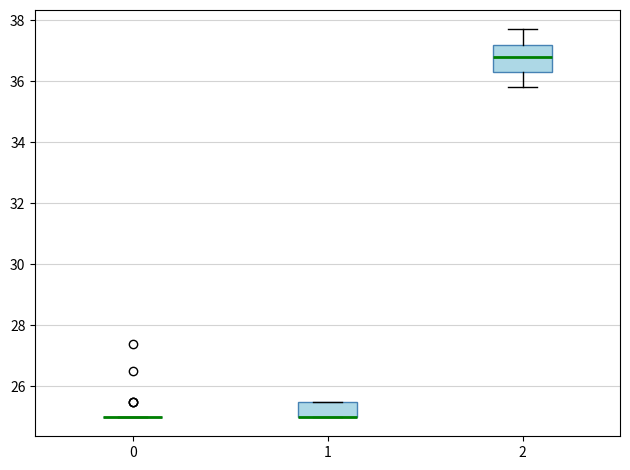

Reading left to right, transcribe this box plot: for each box, give where its median line is, the range the box spans, and where its two whiskers end, as read against the y-axis. The values are not printed on the chart, so give them approximately, as read against the axis.

0: box collapsed to a line at 25.0, whiskers 25.0 to 25.0
1: median 25.0 (drawn on the box's lower edge), box 25.0 to 25.6, whiskers 25.0 to 25.6
2: median 36.8, box 36.4 to 37.2, whiskers 35.8 to 37.8